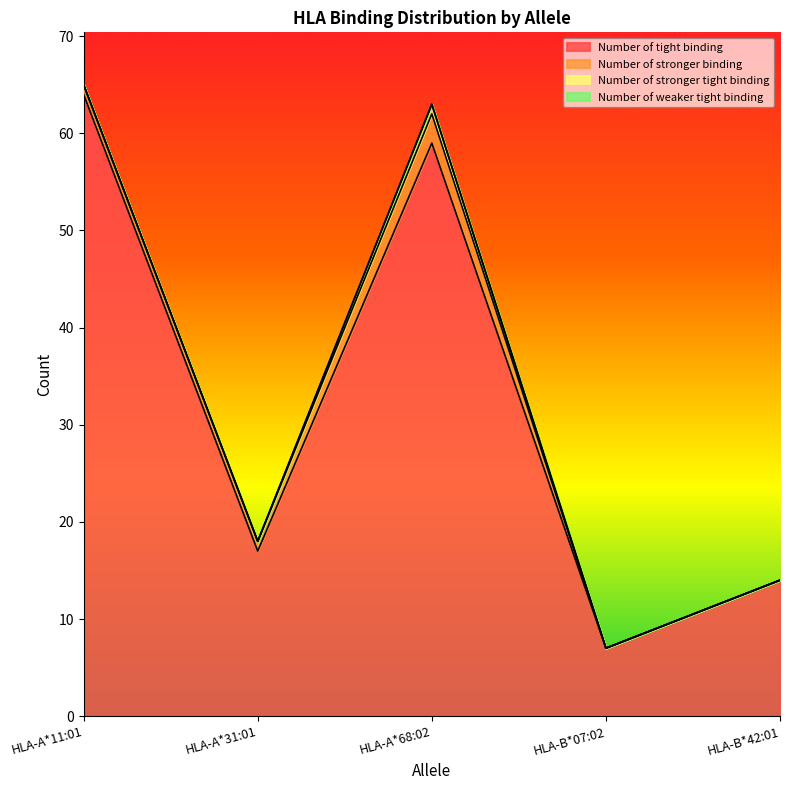

Which series changed the most between HLA-A*68:02 and HLA-B*07:02?

Number of tight binding